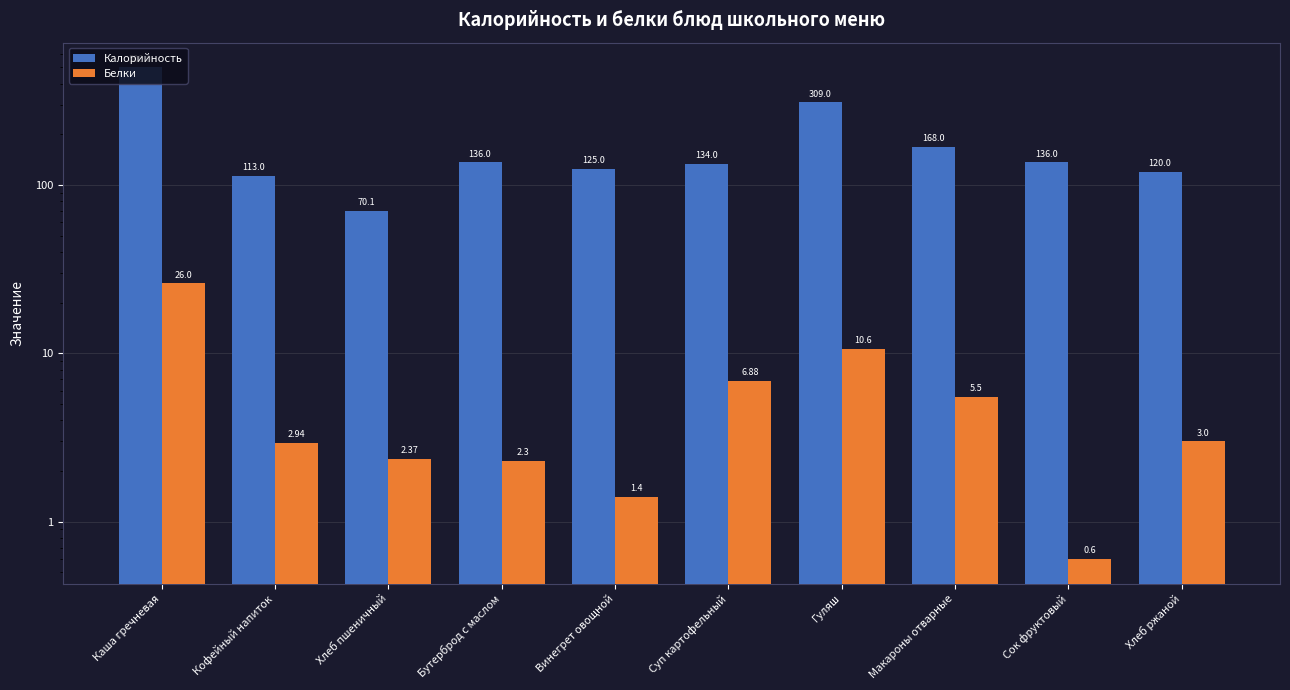

Which category has the lowest value across all series?

Сок фруктовый